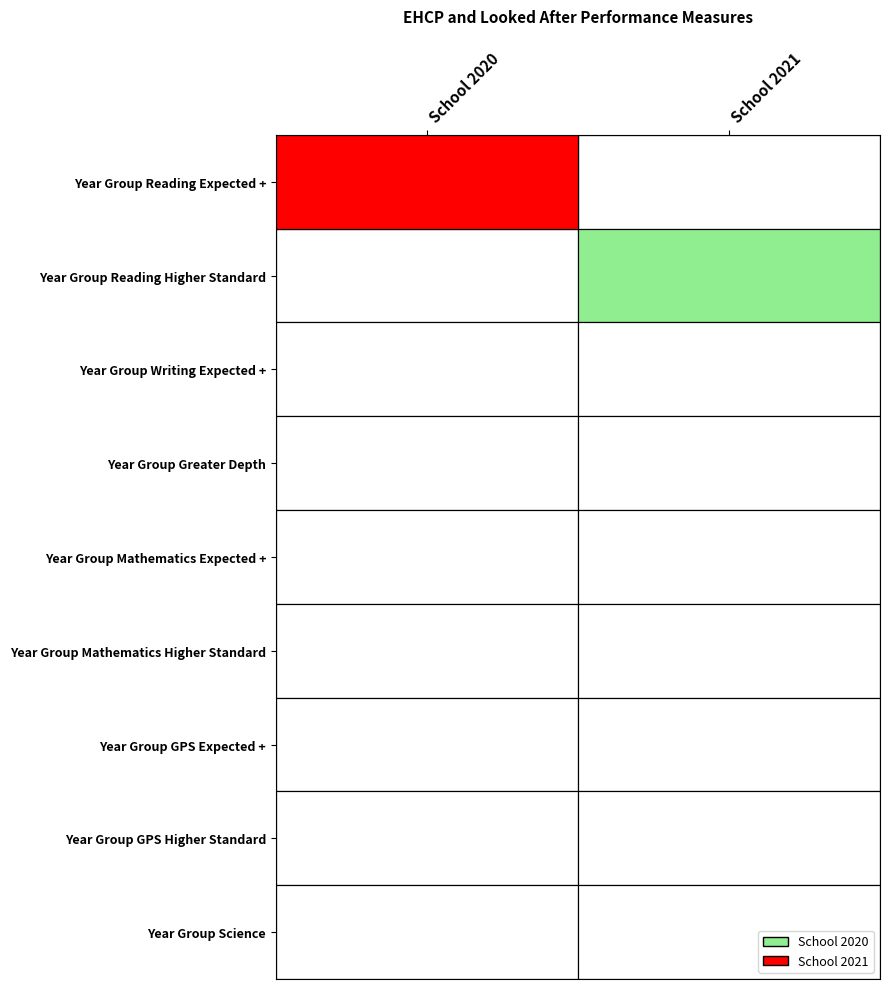

Which category has the lowest value across all series?

School 2021